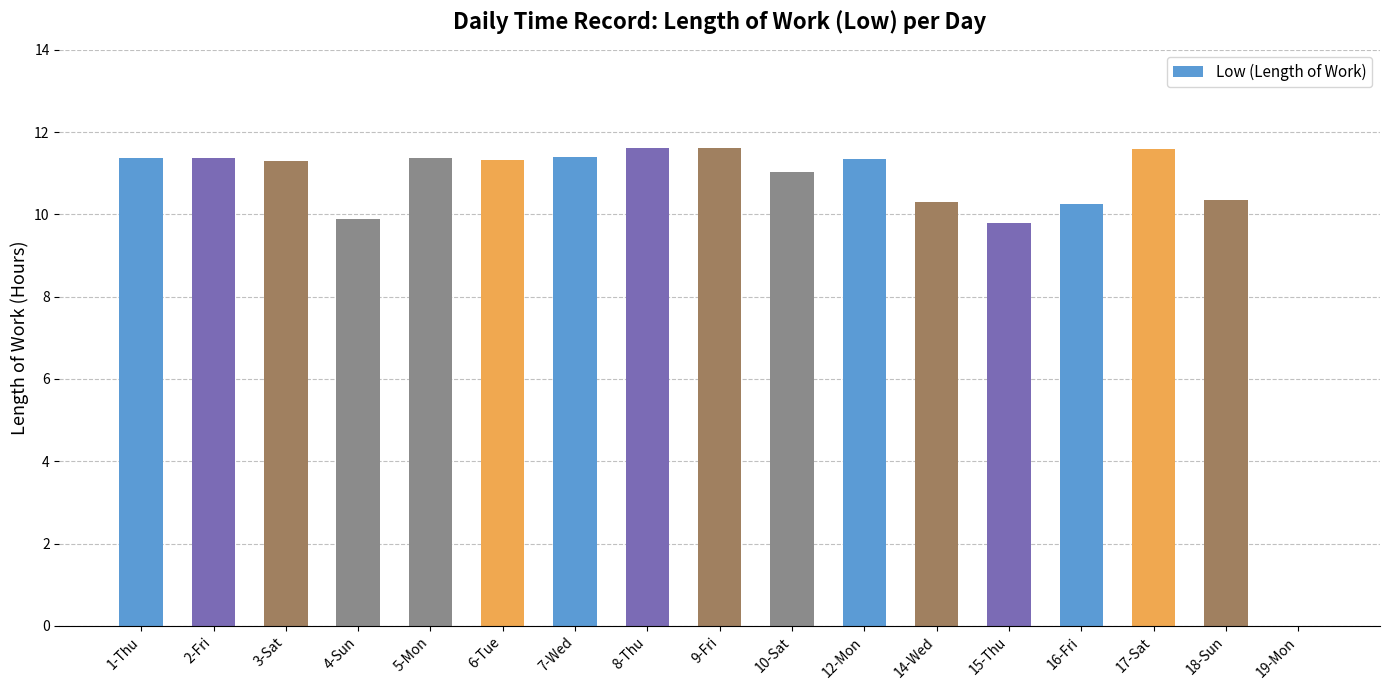

What is the sum of all values?

175.9